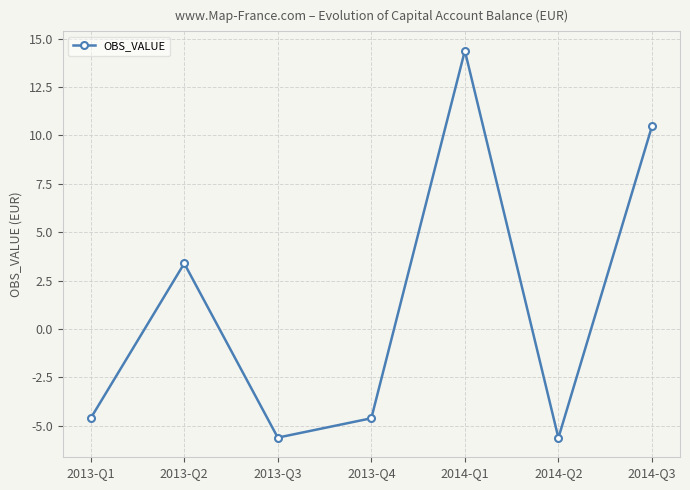

At which category does the data reach its first local valley?

2013-Q3